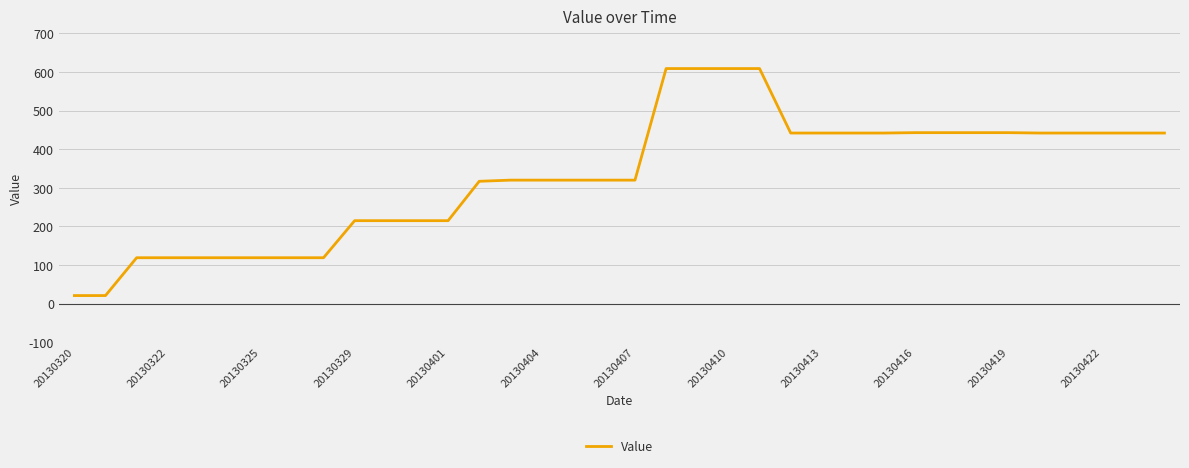

How many lines are shown in the chart?

1